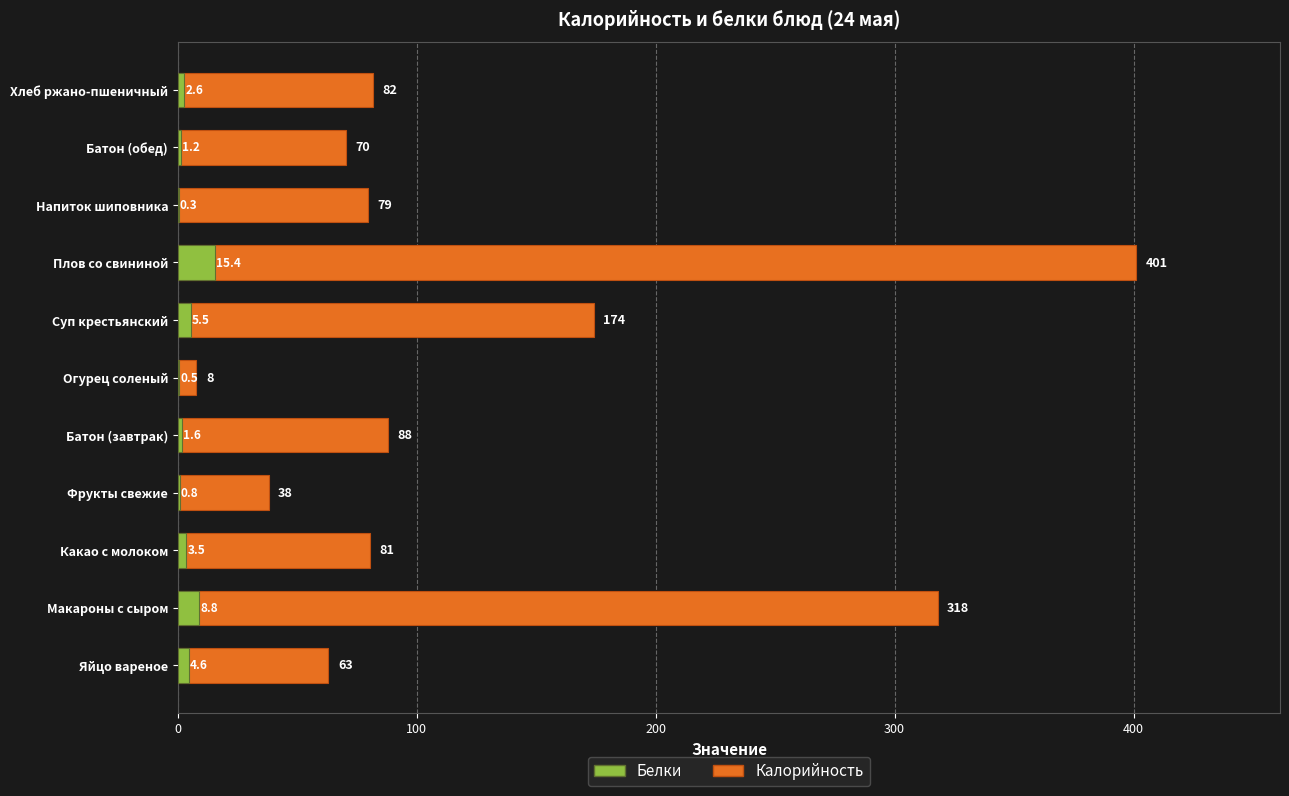

What is the value of the Калорийность bar at the 10th from the left?

70.3